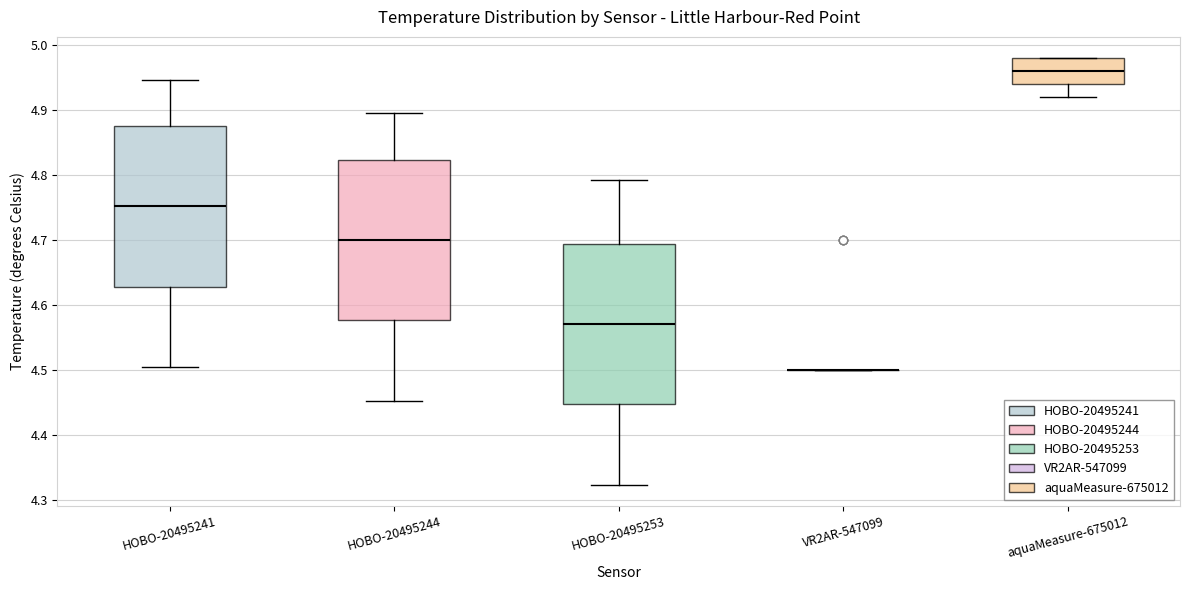

Reading left to right, transcribe this box plot: for each box, give where its median line is, the range the box spans, and where its two whiskers end, as read against the y-axis. The values are not printed on the chart, so give them approximately, as read against the axis.

HOBO-20495241: median 4.75, box 4.63 to 4.88, whiskers 4.51 to 4.95
HOBO-20495244: median 4.70, box 4.58 to 4.82, whiskers 4.45 to 4.90
HOBO-20495253: median 4.57, box 4.45 to 4.69, whiskers 4.32 to 4.79
VR2AR-547099: box collapsed to a line at 4.50, whiskers 4.50 to 4.50
aquaMeasure-675012: median 4.96, box 4.94 to 4.98, whiskers 4.92 to 4.98